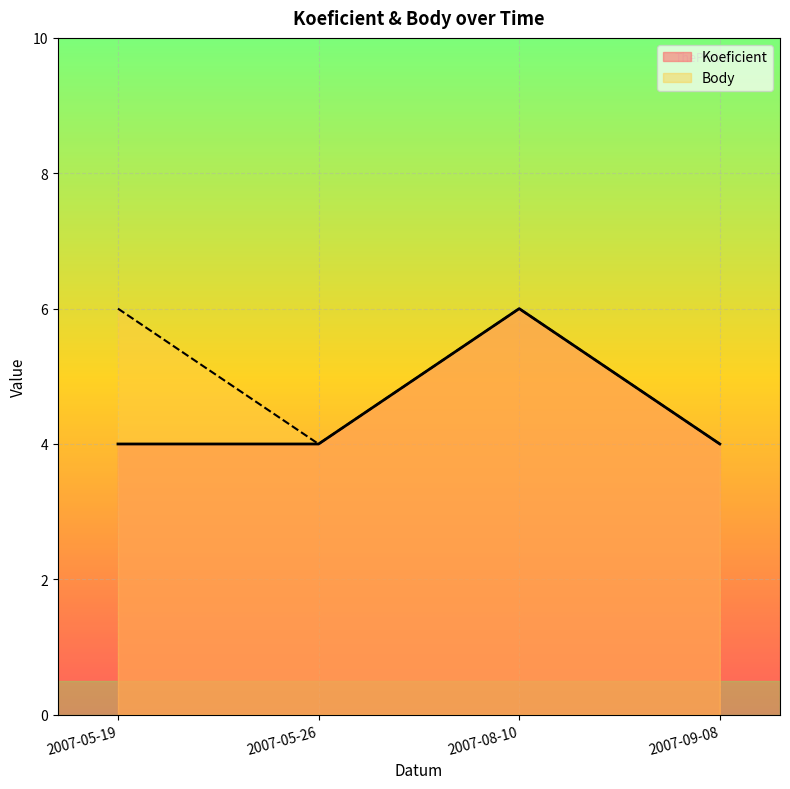

What is the label of the 1st point from the left?

2007-05-19